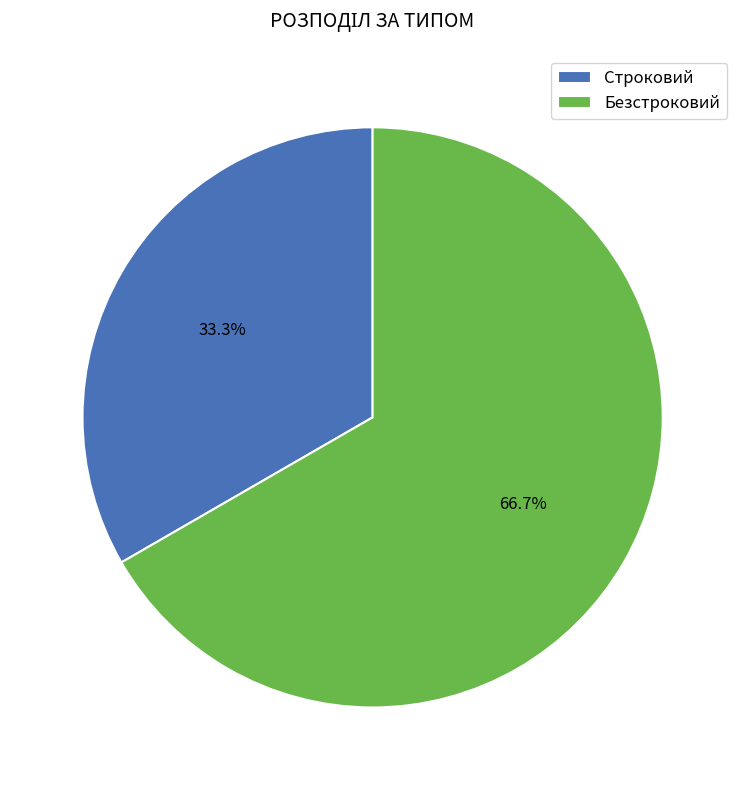

Combined, do Строковий and Безстроковий account for over 50%?

Yes